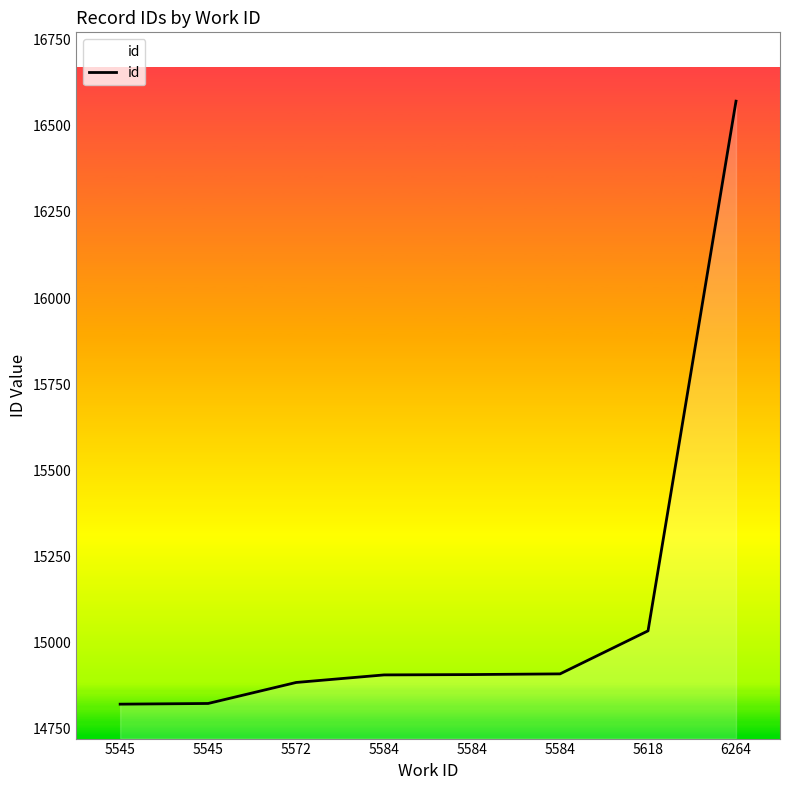

Count the number of data series in this chart.

1